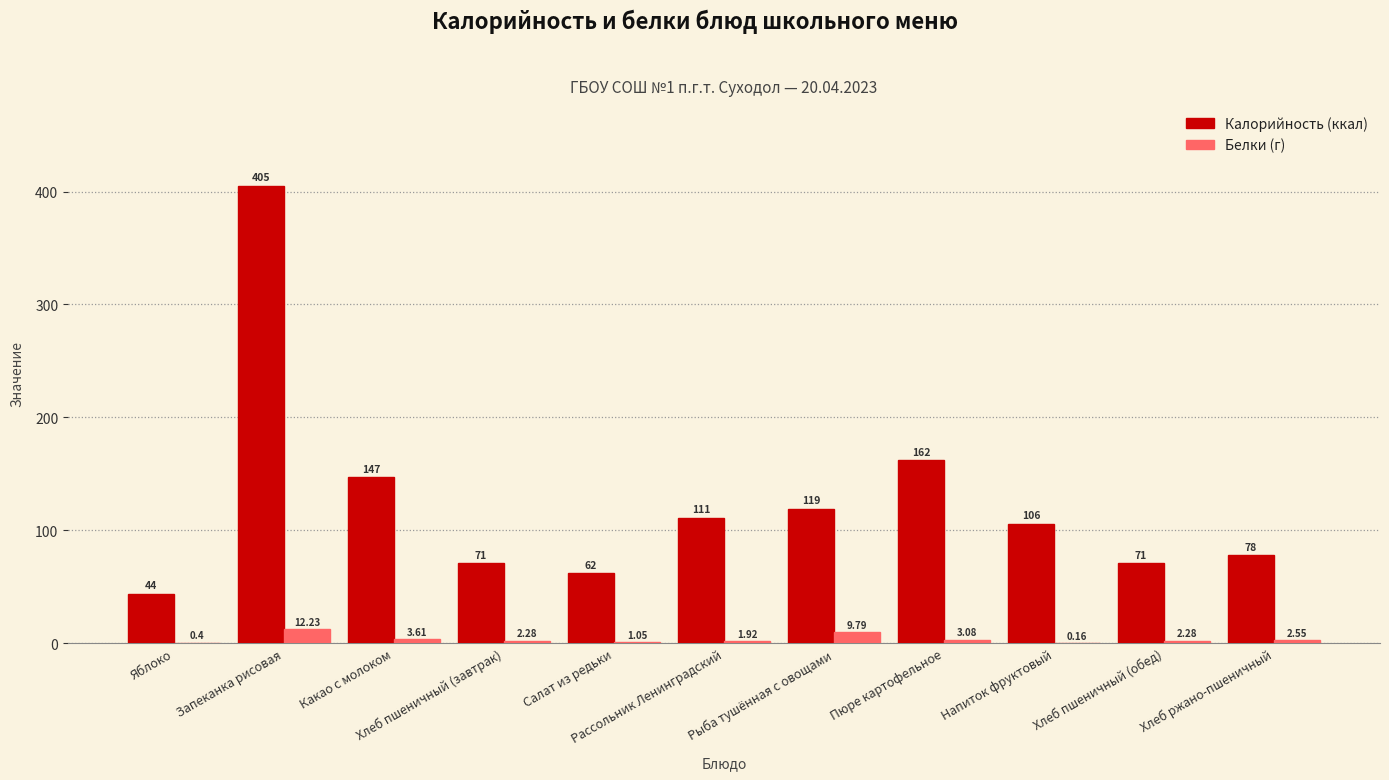

What is the smallest value displayed?

0.2